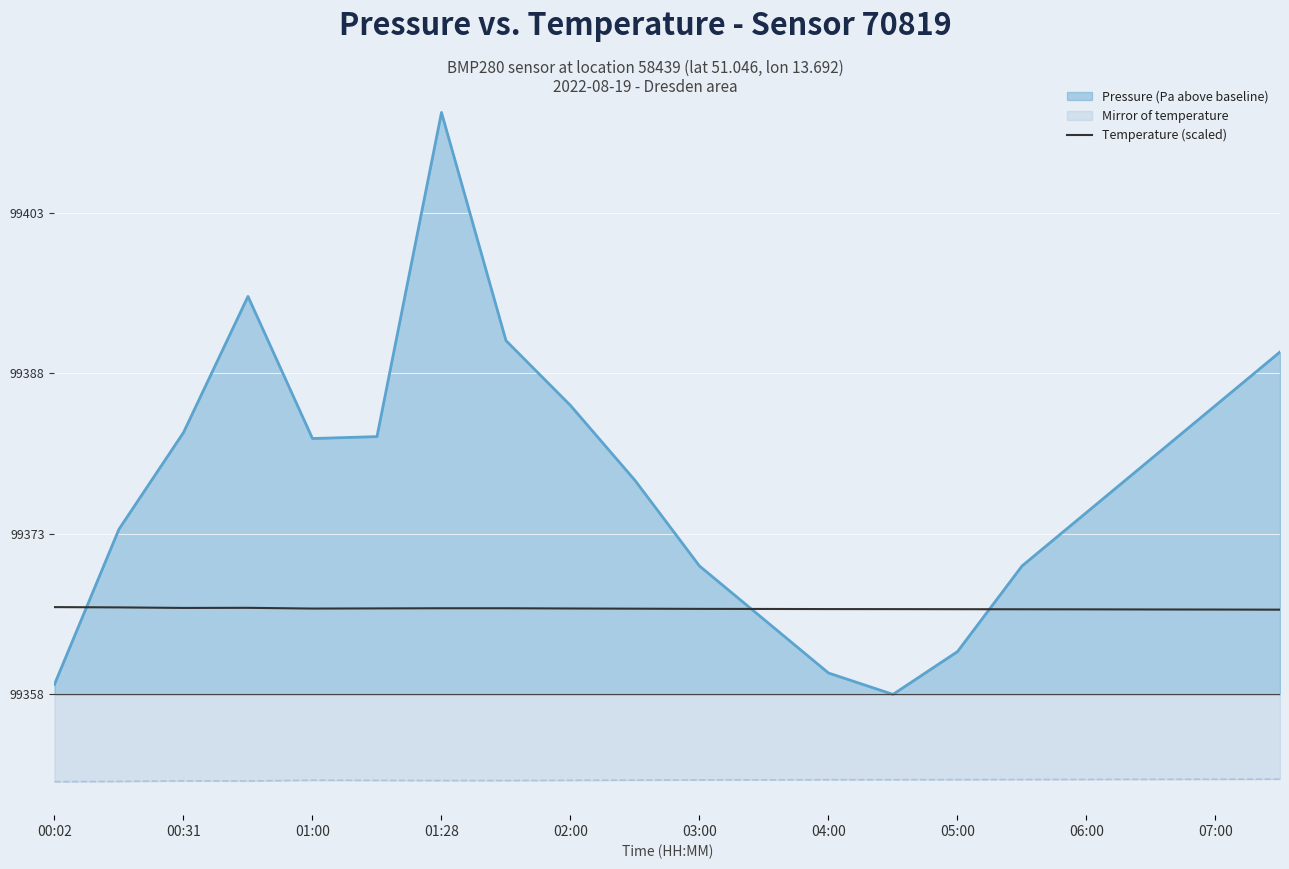

Where is the first local maximum for Temperature (scaled)?

01:28